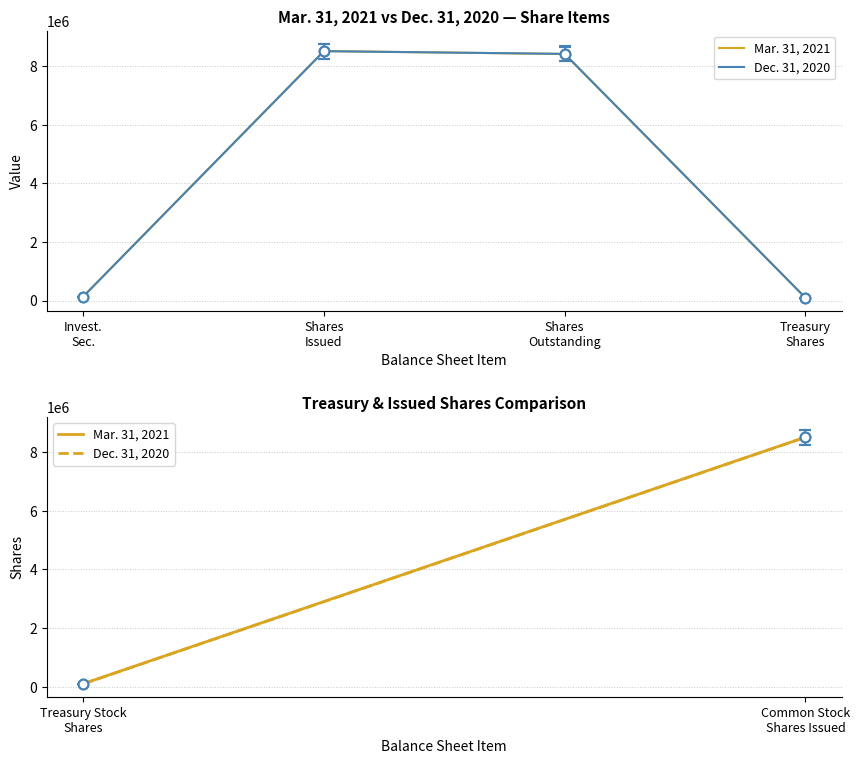

What is the average value of the Dec. 31, 2020 series?

4289116